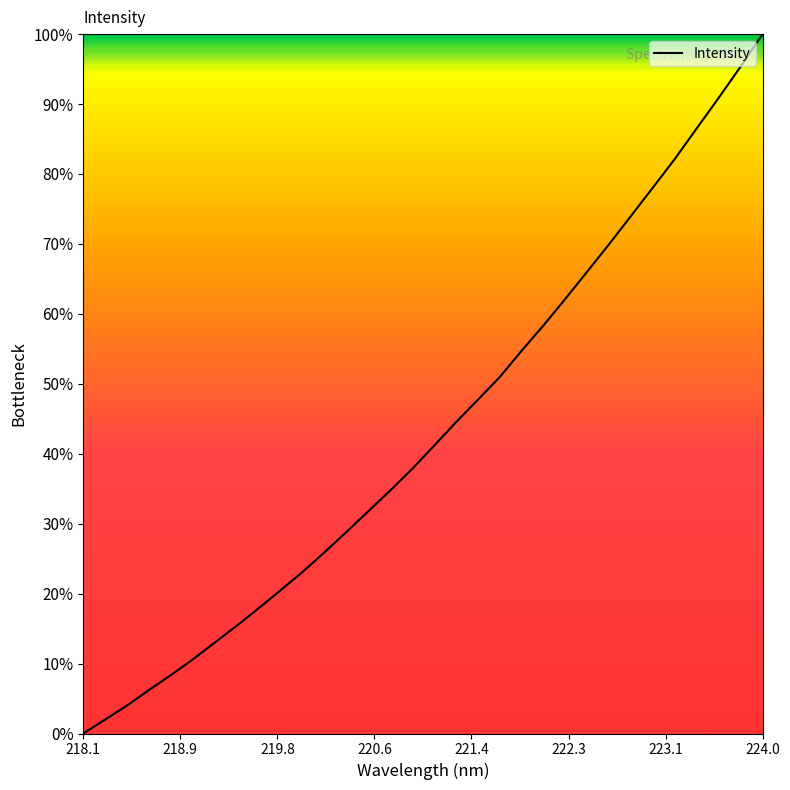

What is the greatest value displayed?

100.0